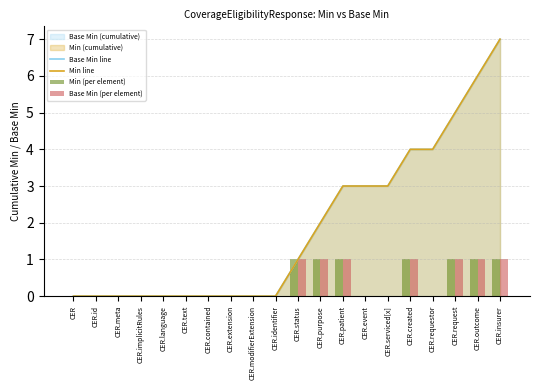

Rank the categories by Min line value from lowest to highest.

CER, CER.id, CER.meta, CER.implicitRules, CER.language, CER.text, CER.contained, CER.extension, CER.modifierExtension, CER.identifier, CER.status, CER.purpose, CER.patient, CER.event, CER.serviced[x], CER.created, CER.requestor, CER.request, CER.outcome, CER.insurer